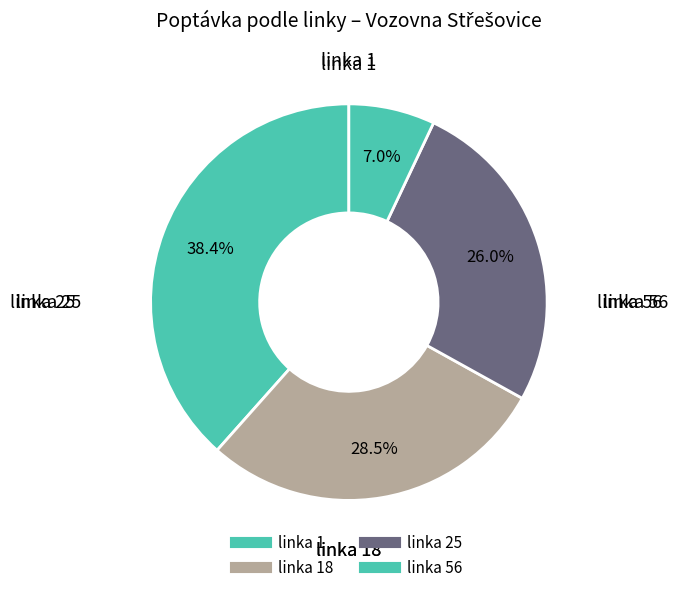

How many slices are in this pie chart?

4